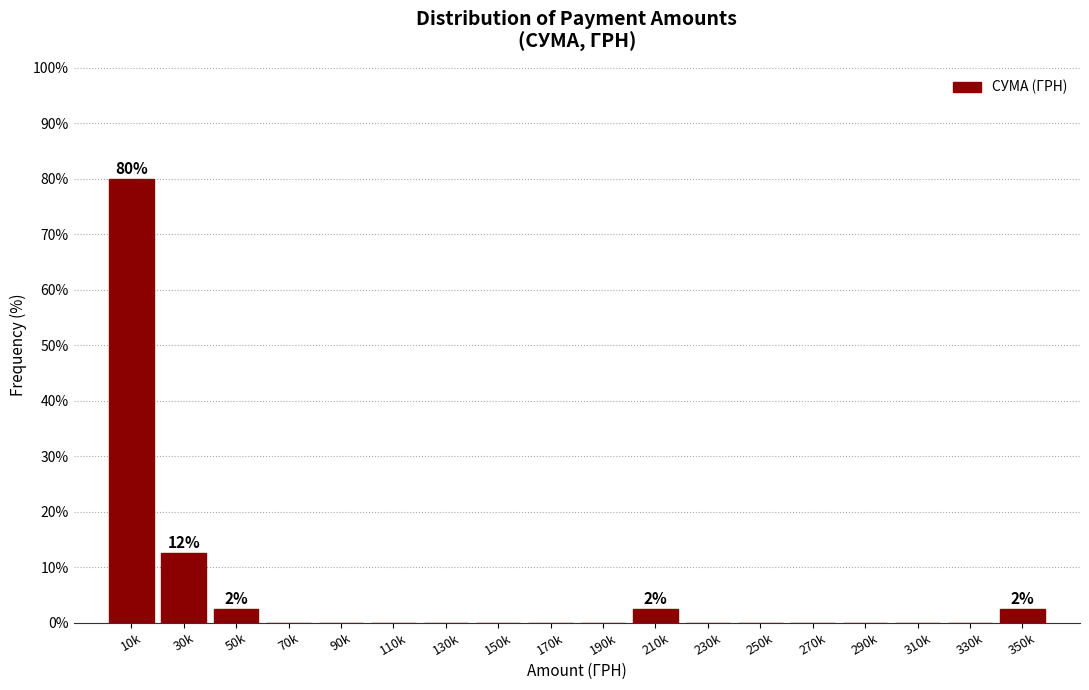

Reading left to right, what are all the values shown in this chart?

10k=80.0	30k=12.5	50k=2.5	70k=0.0	90k=0.0	110k=0.0	130k=0.0	150k=0.0	170k=0.0	190k=0.0	210k=2.5	230k=0.0	250k=0.0	270k=0.0	290k=0.0	310k=0.0	330k=0.0	350k=2.5